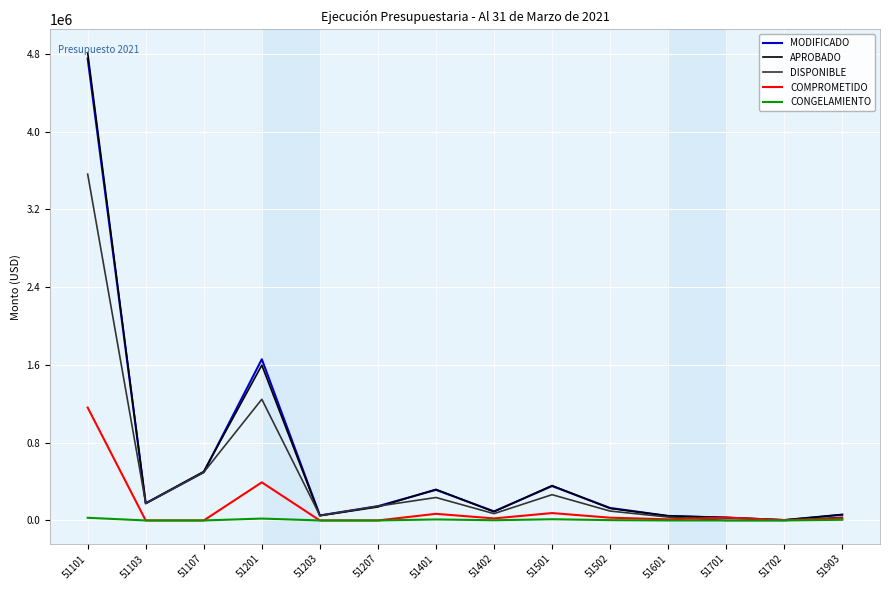

Does the chart have visible grid lines?

Yes